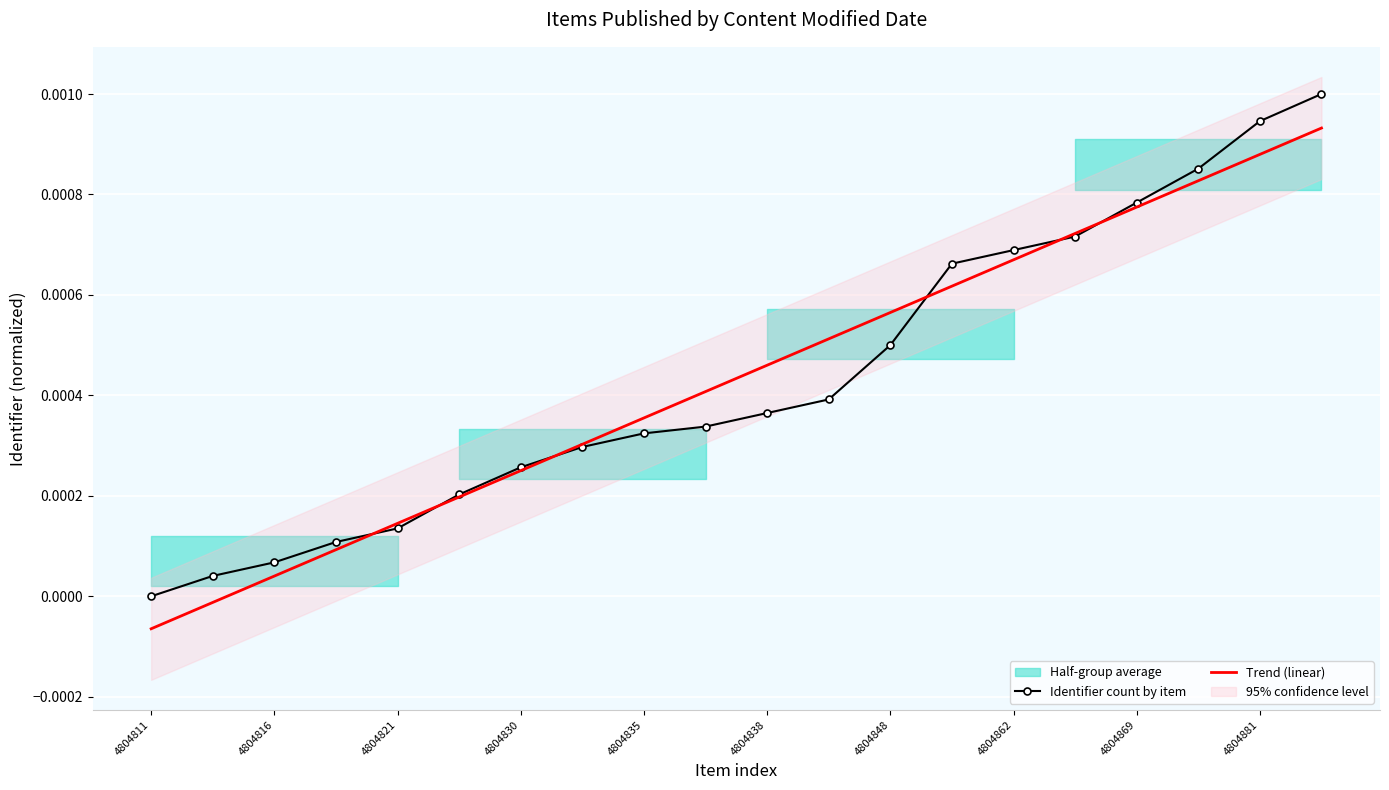

Is the value of Trend (linear) at 4804811 greater than the value of Identifier count by item at 4804821?

No